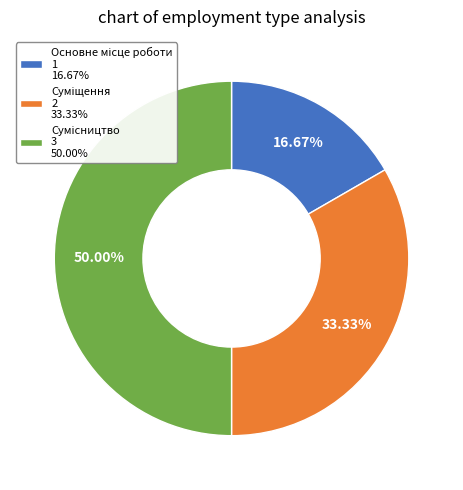

Does Суміщення account for over 50% of the chart?

No